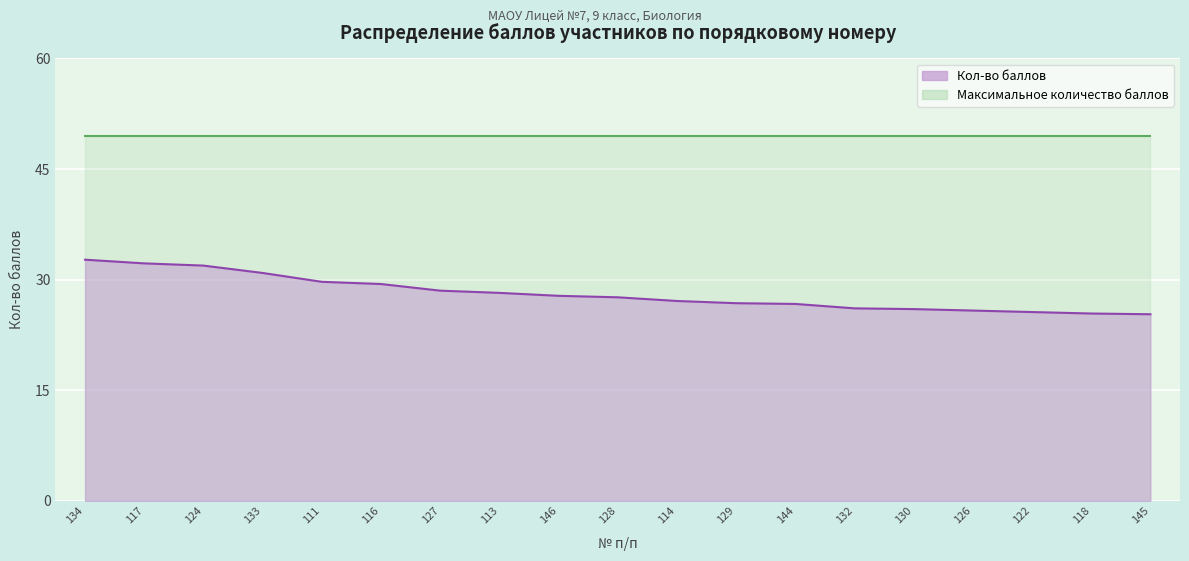

What is the value of the 5th point from the left?

29.7